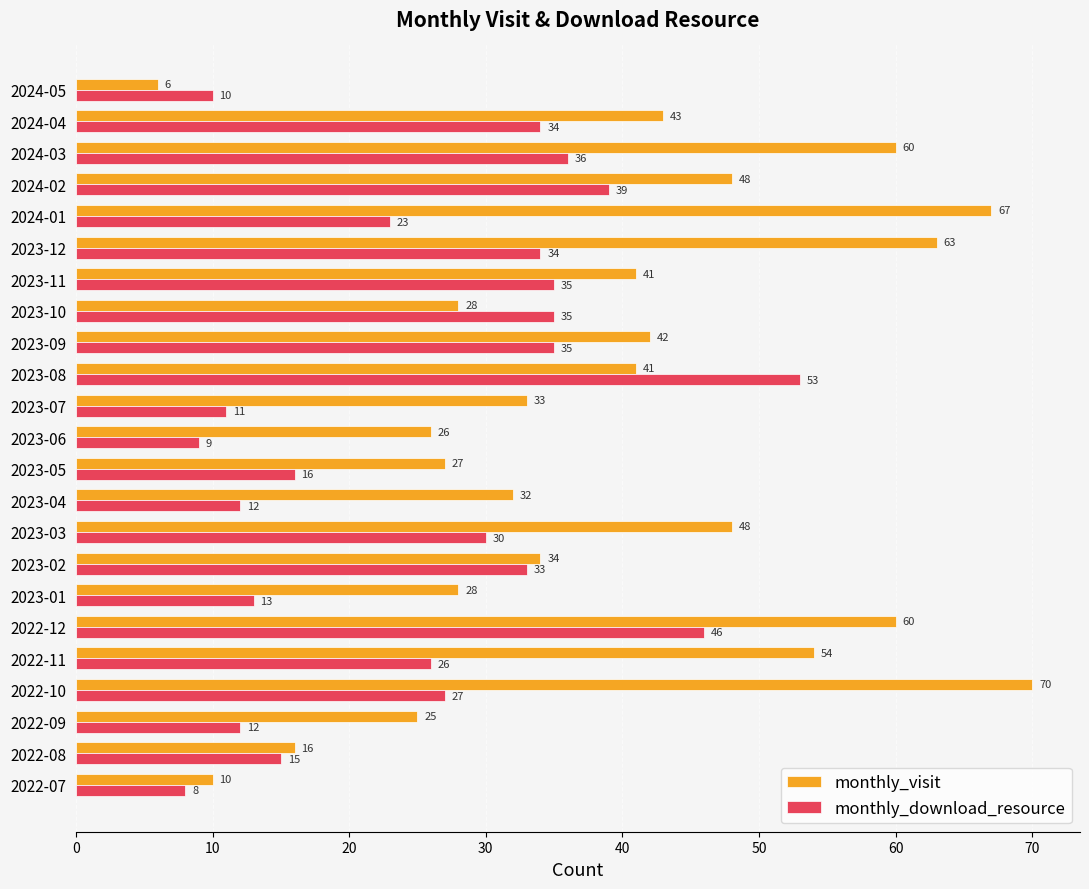

What is the maximum value for monthly_visit?

70